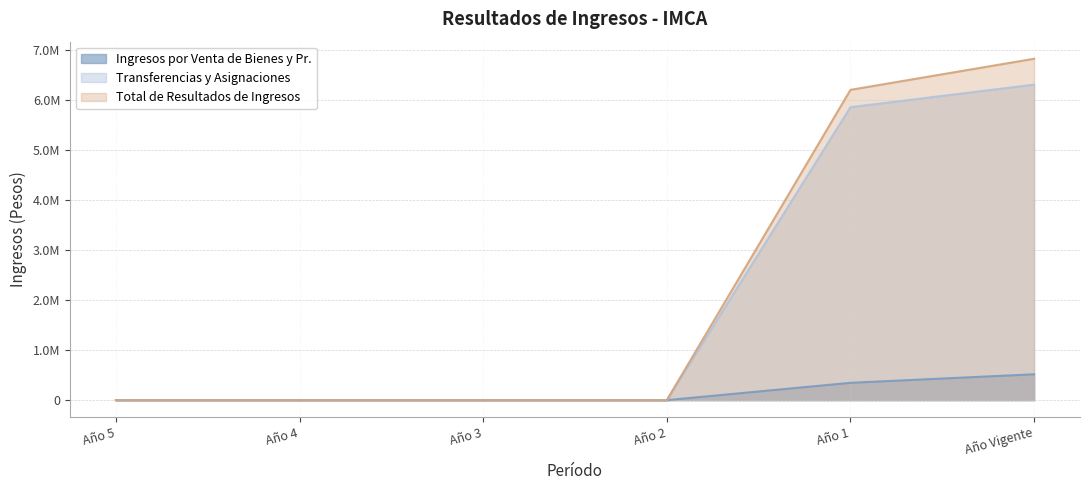

What is the label of the 5th point from the left?

Año 1